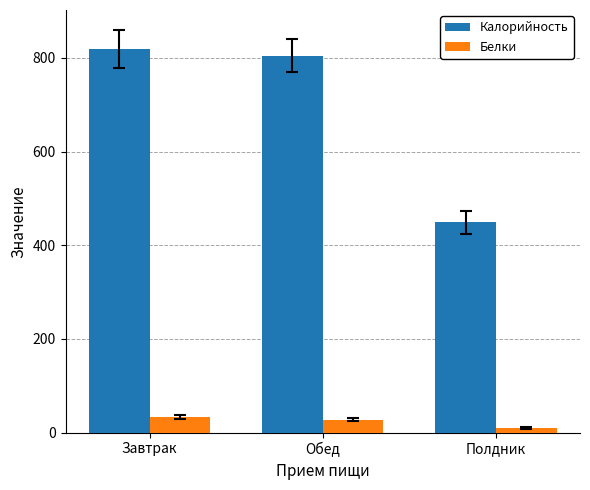

Where is Белки nearest to the value 21?

Обед